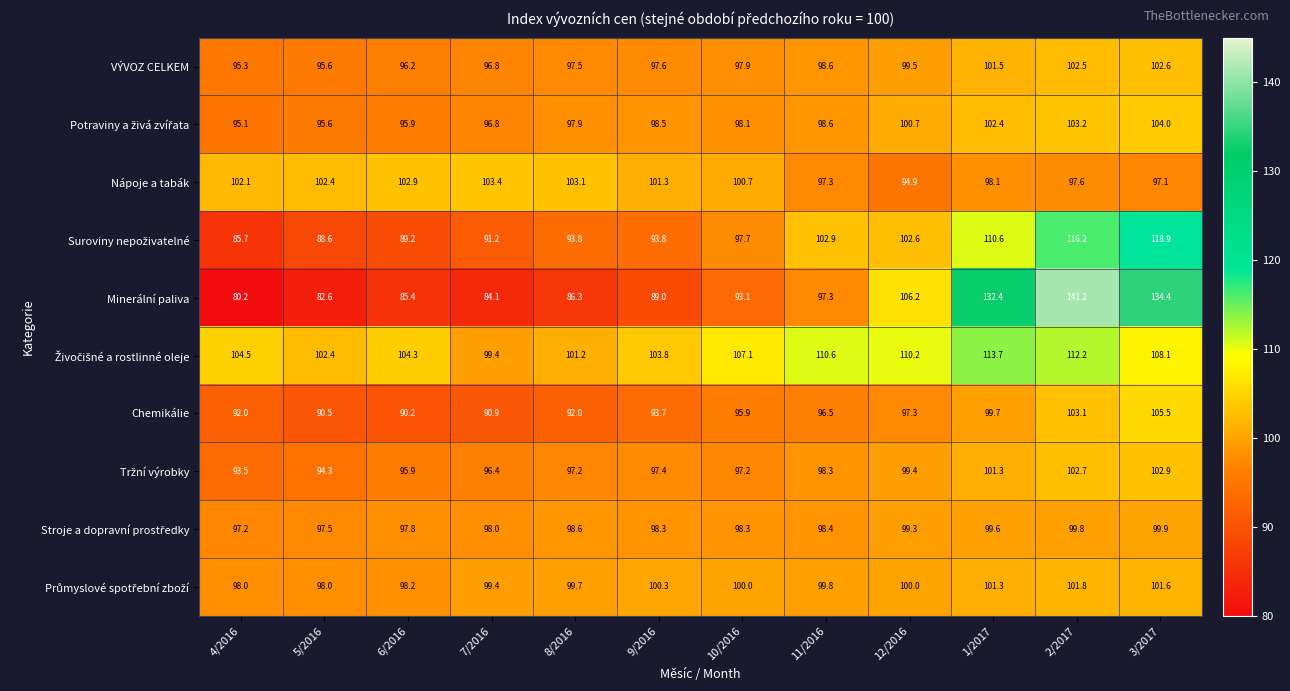

What is the total value across all series at 8/2016?

967.3